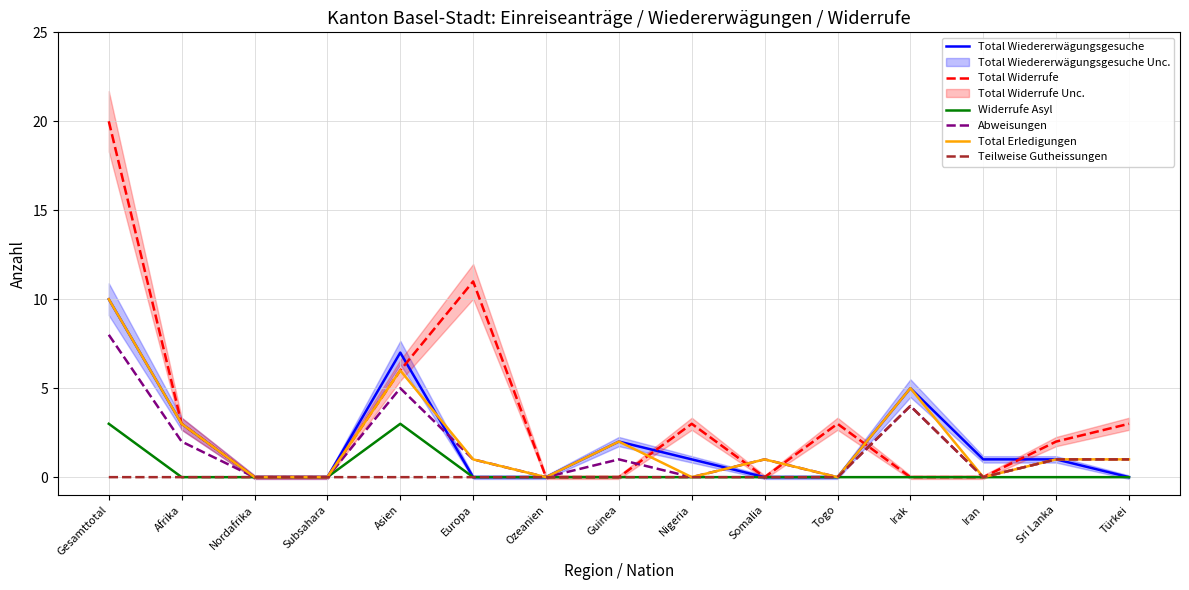

Where is the first local maximum for Total Widerrufe?

Europa